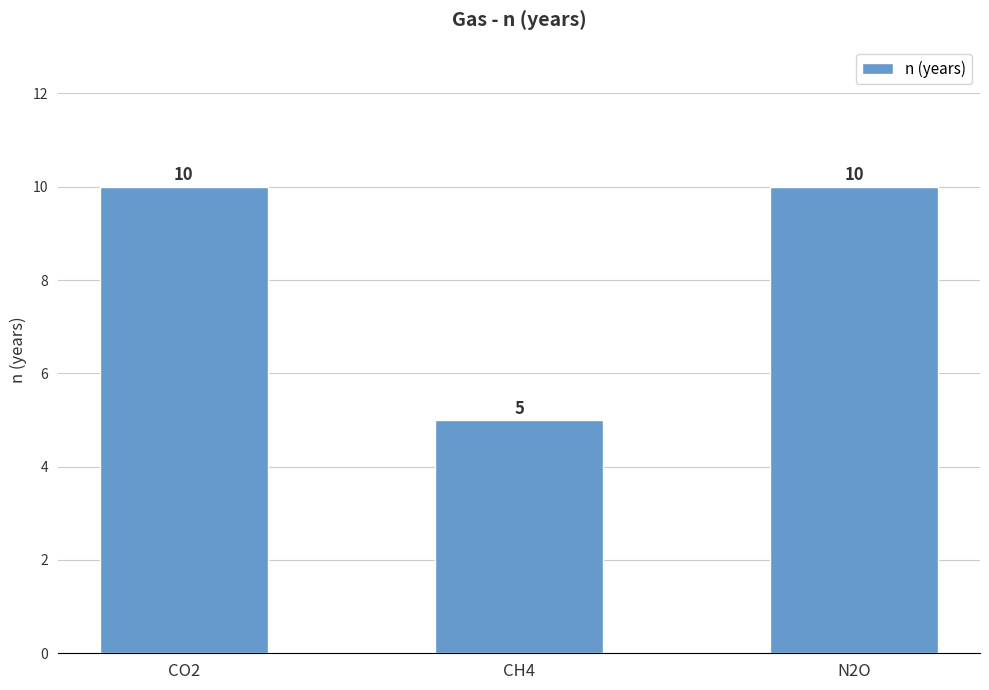

The value at CH4 is 5. True or false?

True